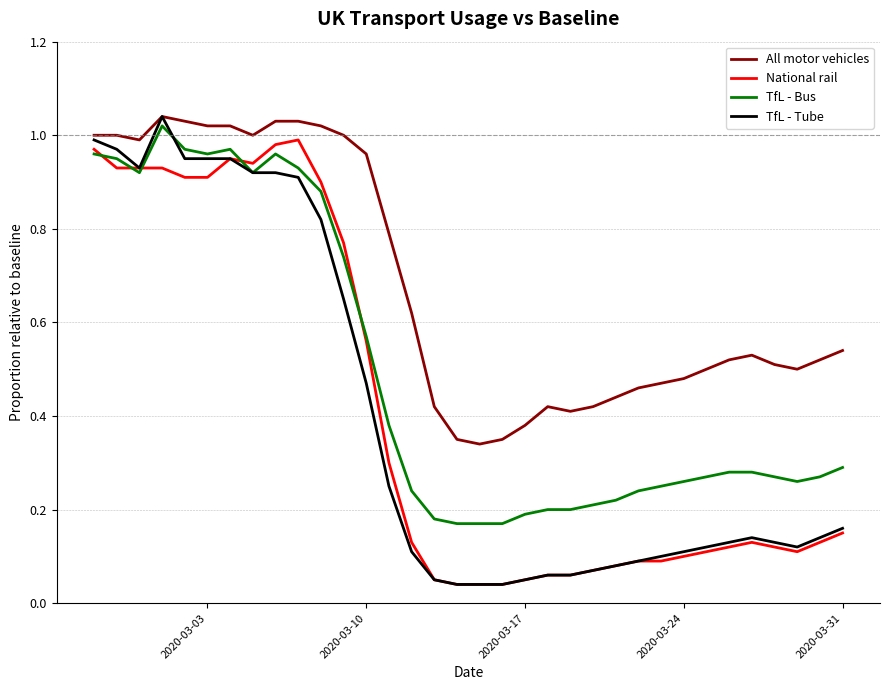

At how many categories does at least one series exceed 0?

34